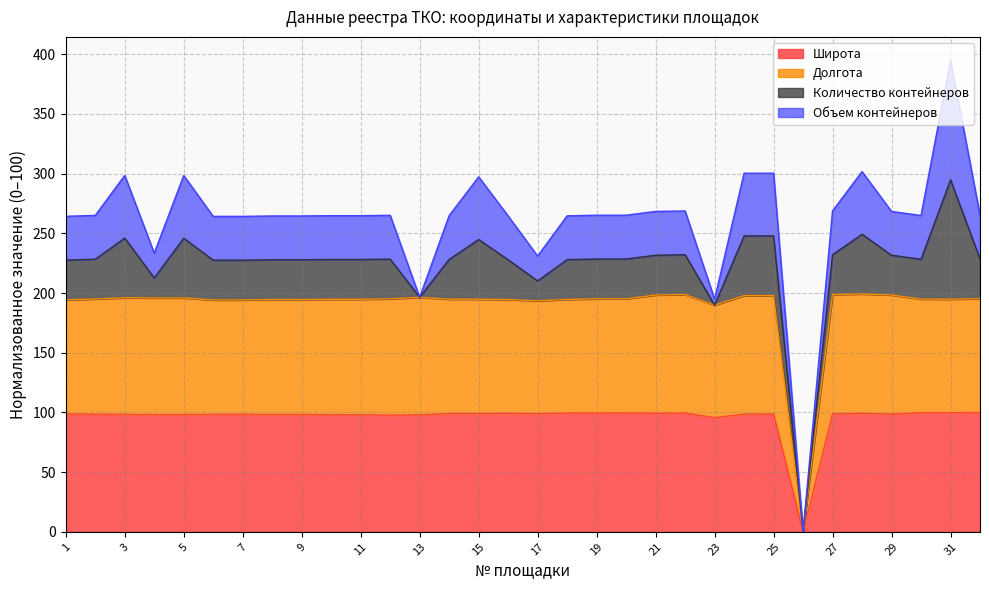

At which category is the sum across all series the highest?

31